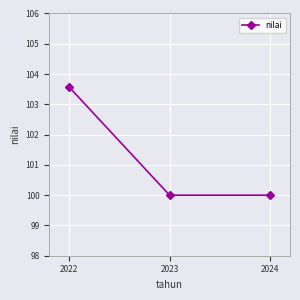

Does the chart display data point markers on the line(s)?

Yes